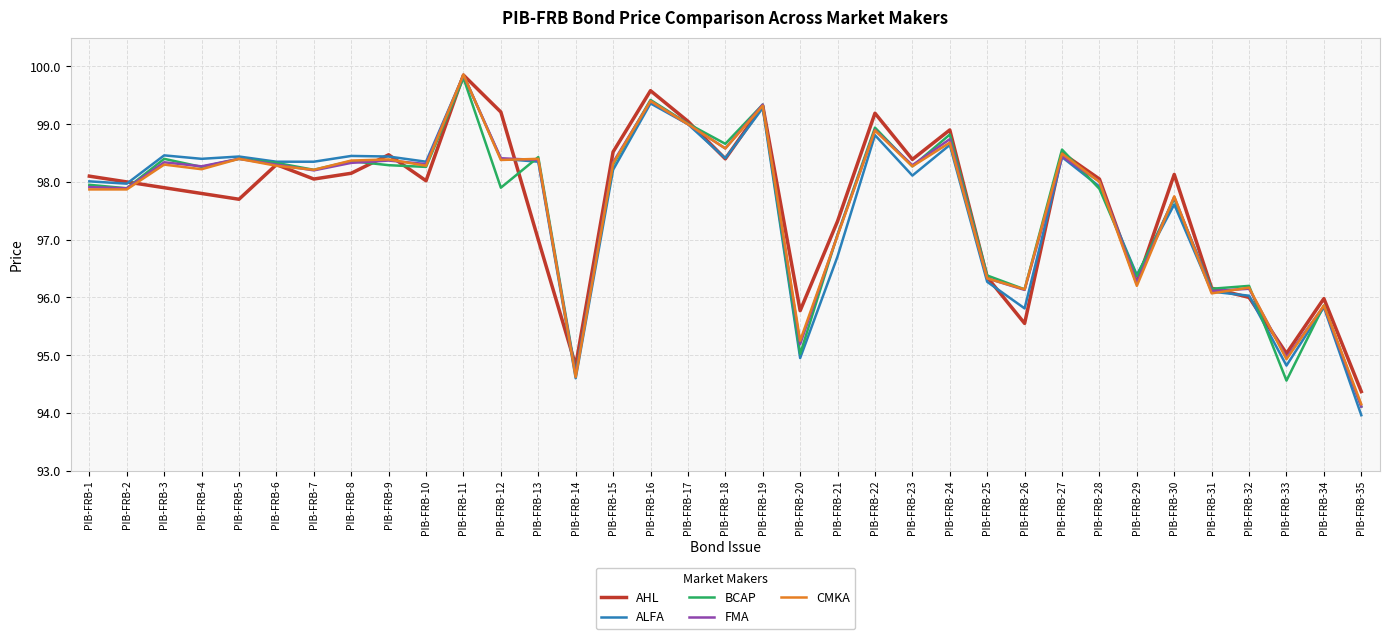

Is it true that FMA equals 25.2 at PIB-FRB-7?

False